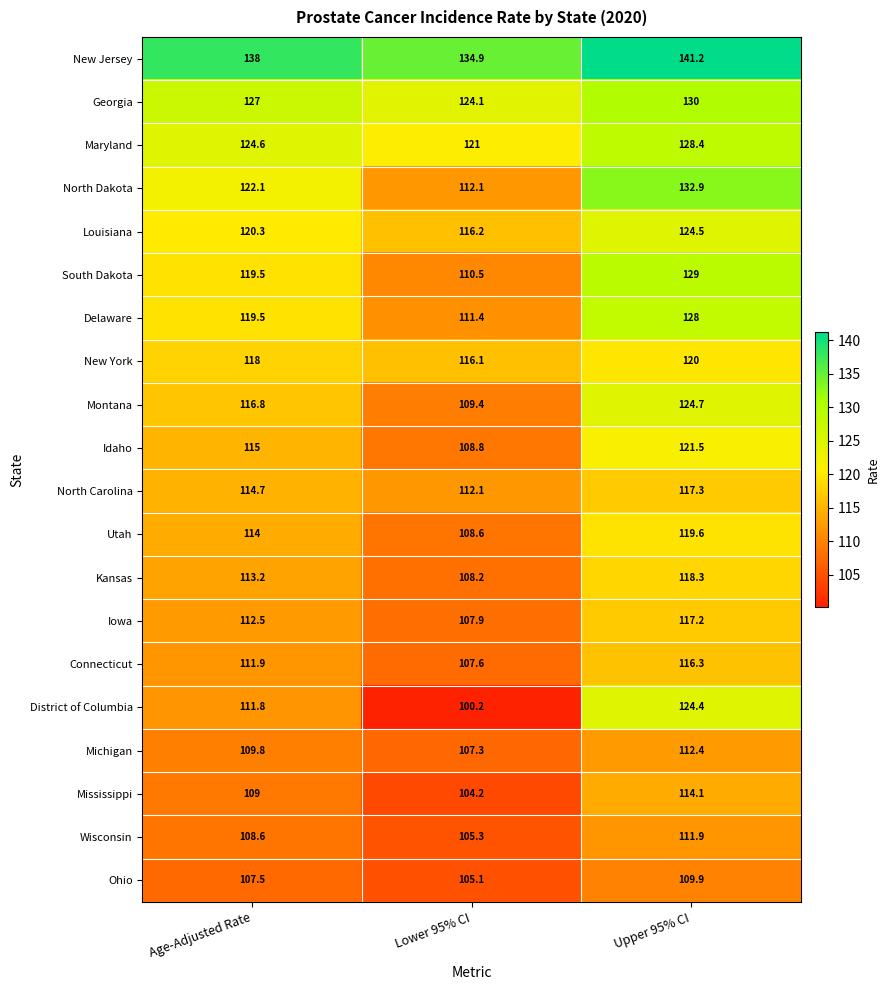

At which label does Delaware reach its peak?

Upper 95% CI